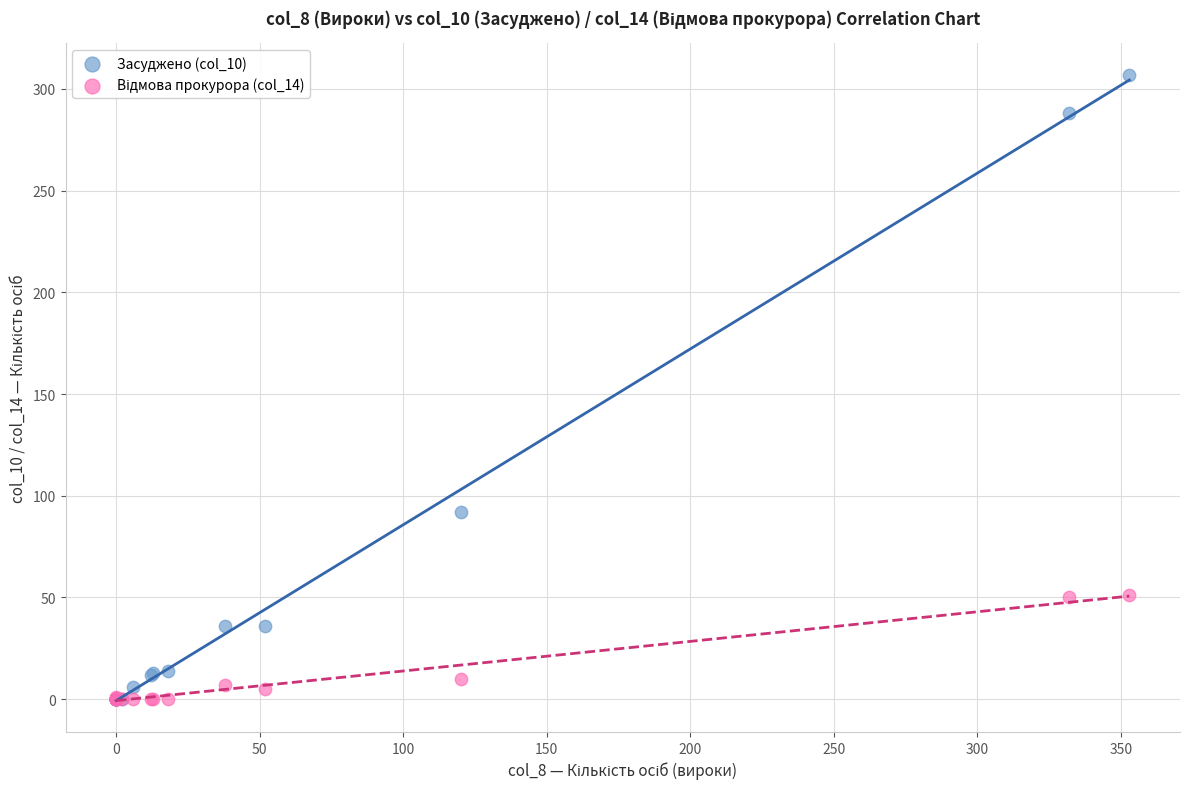

Across all series, what Y value is closest to 153?

92